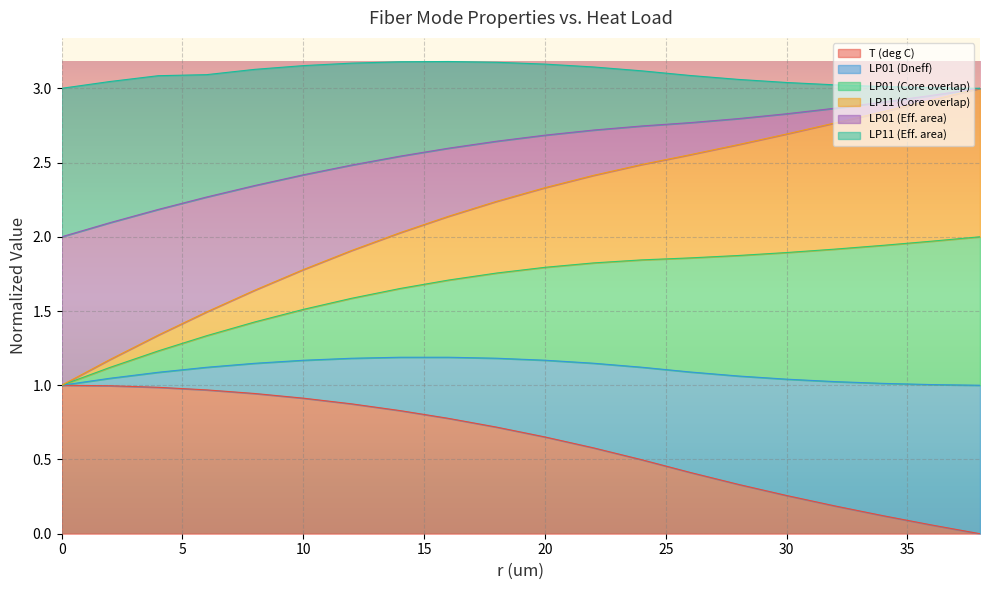

Is it true that LP01 (Dneff) equals 1.7 at 2?

False